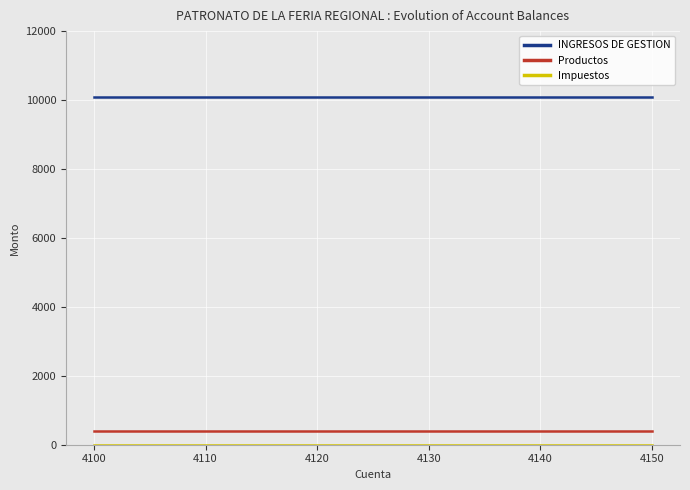

What is the maximum value for Productos?

412.4